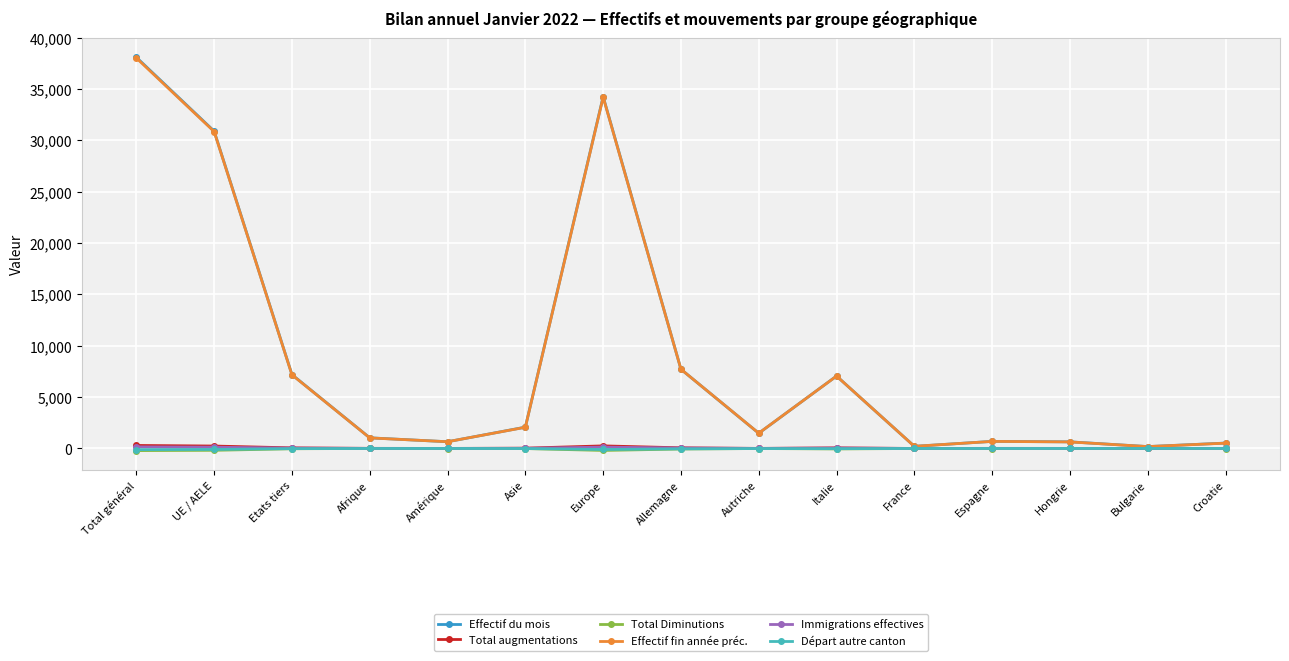

Does the chart have visible grid lines?

Yes